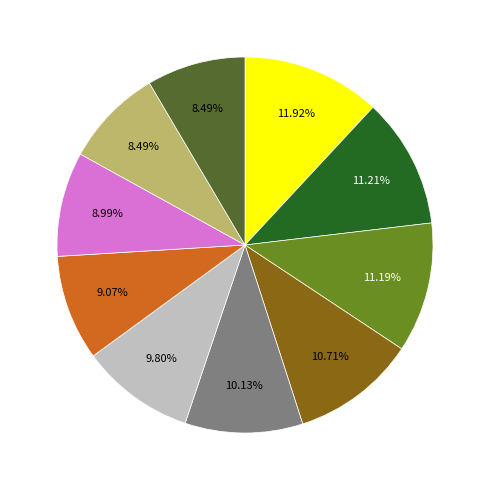

To the nearest percent, what is the difference between the largest and smallest slice percentages?

3%